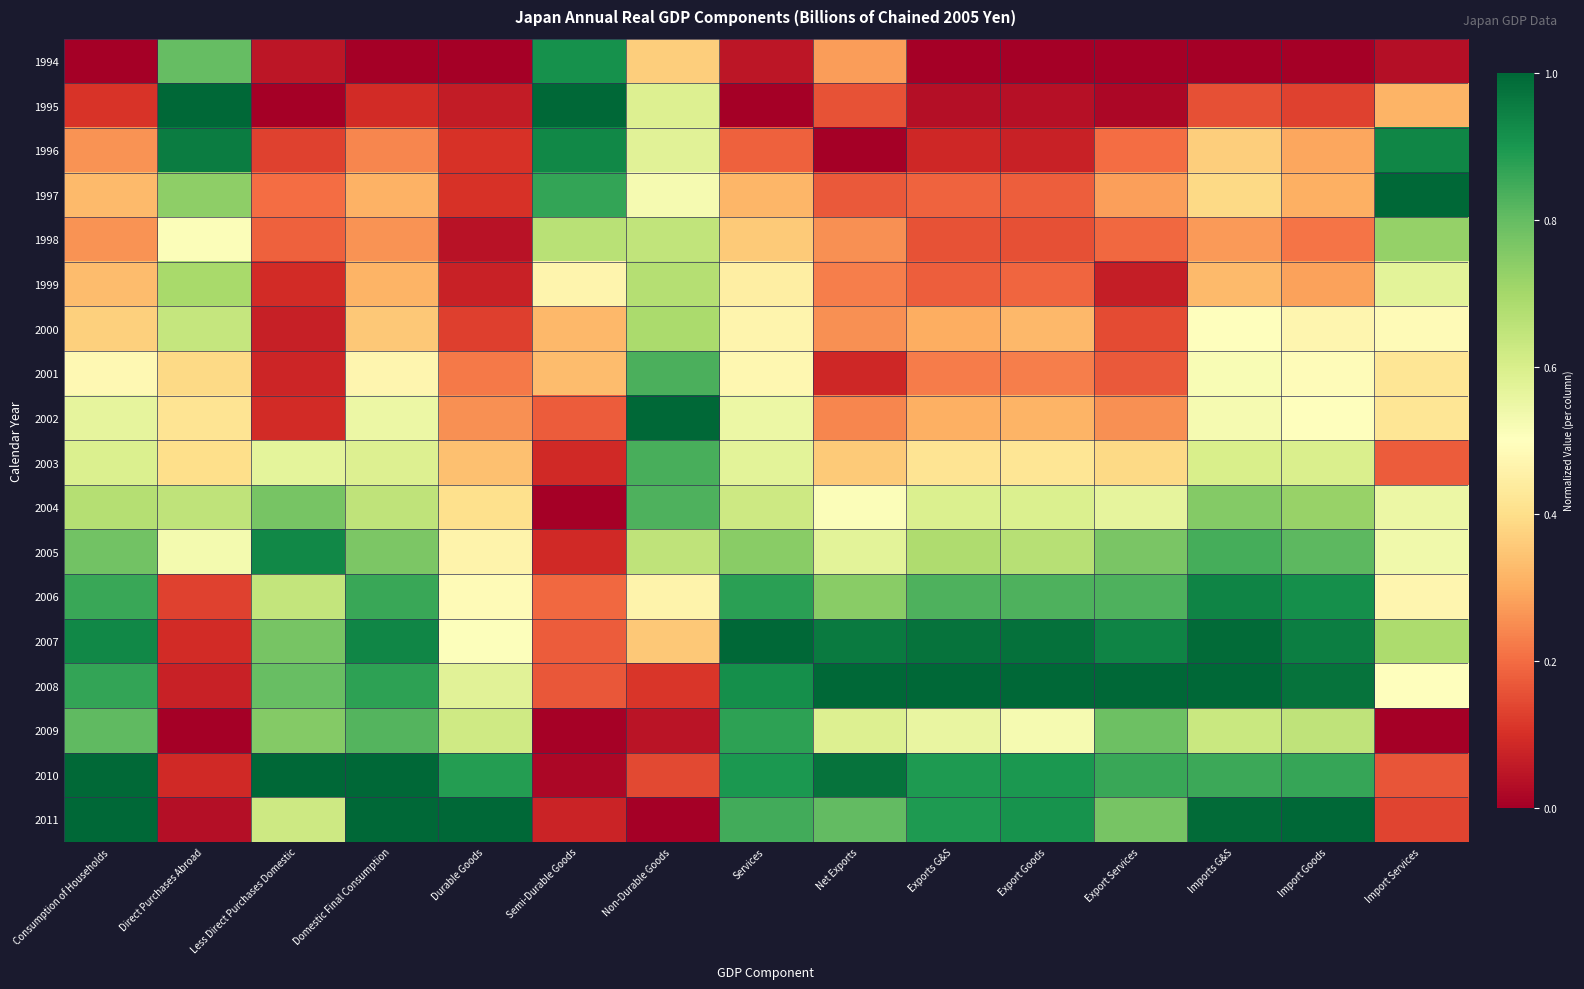

Reading left to right, extract all data points from this chart.

1994: Consumption of Households=0.0	Direct Purchases Abroad=0.8	Less Direct Purchases Domestic=0.0	Domestic Final Consumption=0.0	Durable Goods=0.0	Semi-Durable Goods=0.9	Non-Durable Goods=0.4	Services=0.0	Net Exports=0.3	Exports G&S=0.0	Export Goods=0.0	Export Services=0.0	Imports G&S=0.0	Import Goods=0.0	Import Services=0.0
1995: Consumption of Households=0.1	Direct Purchases Abroad=1.0	Less Direct Purchases Domestic=0.0	Domestic Final Consumption=0.1	Durable Goods=0.1	Semi-Durable Goods=1.0	Non-Durable Goods=0.6	Services=0.0	Net Exports=0.2	Exports G&S=0.0	Export Goods=0.0	Export Services=0.0	Imports G&S=0.2	Import Goods=0.1	Import Services=0.3
1996: Consumption of Households=0.3	Direct Purchases Abroad=1.0	Less Direct Purchases Domestic=0.1	Domestic Final Consumption=0.2	Durable Goods=0.1	Semi-Durable Goods=0.9	Non-Durable Goods=0.6	Services=0.2	Net Exports=0.0	Exports G&S=0.1	Export Goods=0.1	Export Services=0.2	Imports G&S=0.4	Import Goods=0.3	Import Services=0.9
1997: Consumption of Households=0.3	Direct Purchases Abroad=0.7	Less Direct Purchases Domestic=0.2	Domestic Final Consumption=0.3	Durable Goods=0.1	Semi-Durable Goods=0.9	Non-Durable Goods=0.5	Services=0.3	Net Exports=0.2	Exports G&S=0.2	Export Goods=0.2	Export Services=0.3	Imports G&S=0.4	Import Goods=0.3	Import Services=1.0
1998: Consumption of Households=0.3	Direct Purchases Abroad=0.5	Less Direct Purchases Domestic=0.2	Domestic Final Consumption=0.3	Durable Goods=0.0	Semi-Durable Goods=0.7	Non-Durable Goods=0.6	Services=0.4	Net Exports=0.3	Exports G&S=0.2	Export Goods=0.2	Export Services=0.2	Imports G&S=0.3	Import Goods=0.2	Import Services=0.7
1999: Consumption of Households=0.3	Direct Purchases Abroad=0.7	Less Direct Purchases Domestic=0.1	Domestic Final Consumption=0.3	Durable Goods=0.1	Semi-Durable Goods=0.5	Non-Durable Goods=0.7	Services=0.4	Net Exports=0.2	Exports G&S=0.2	Export Goods=0.2	Export Services=0.1	Imports G&S=0.3	Import Goods=0.3	Import Services=0.6
2000: Consumption of Households=0.4	Direct Purchases Abroad=0.6	Less Direct Purchases Domestic=0.1	Domestic Final Consumption=0.4	Durable Goods=0.1	Semi-Durable Goods=0.3	Non-Durable Goods=0.7	Services=0.5	Net Exports=0.3	Exports G&S=0.3	Export Goods=0.3	Export Services=0.1	Imports G&S=0.5	Import Goods=0.5	Import Services=0.5
2001: Consumption of Households=0.5	Direct Purchases Abroad=0.4	Less Direct Purchases Domestic=0.1	Domestic Final Consumption=0.5	Durable Goods=0.2	Semi-Durable Goods=0.3	Non-Durable Goods=0.8	Services=0.5	Net Exports=0.1	Exports G&S=0.2	Export Goods=0.2	Export Services=0.2	Imports G&S=0.5	Import Goods=0.5	Import Services=0.4
2002: Consumption of Households=0.6	Direct Purchases Abroad=0.4	Less Direct Purchases Domestic=0.1	Domestic Final Consumption=0.6	Durable Goods=0.3	Semi-Durable Goods=0.2	Non-Durable Goods=1.0	Services=0.5	Net Exports=0.2	Exports G&S=0.3	Export Goods=0.3	Export Services=0.3	Imports G&S=0.5	Import Goods=0.5	Import Services=0.4
2003: Consumption of Households=0.6	Direct Purchases Abroad=0.4	Less Direct Purchases Domestic=0.6	Domestic Final Consumption=0.6	Durable Goods=0.3	Semi-Durable Goods=0.1	Non-Durable Goods=0.8	Services=0.6	Net Exports=0.4	Exports G&S=0.4	Export Goods=0.4	Export Services=0.4	Imports G&S=0.6	Import Goods=0.6	Import Services=0.2
2004: Consumption of Households=0.7	Direct Purchases Abroad=0.7	Less Direct Purchases Domestic=0.8	Domestic Final Consumption=0.7	Durable Goods=0.4	Semi-Durable Goods=0.0	Non-Durable Goods=0.8	Services=0.6	Net Exports=0.5	Exports G&S=0.6	Export Goods=0.6	Export Services=0.6	Imports G&S=0.8	Import Goods=0.7	Import Services=0.5
2005: Consumption of Households=0.8	Direct Purchases Abroad=0.5	Less Direct Purchases Domestic=0.9	Domestic Final Consumption=0.8	Durable Goods=0.5	Semi-Durable Goods=0.1	Non-Durable Goods=0.6	Services=0.7	Net Exports=0.6	Exports G&S=0.7	Export Goods=0.7	Export Services=0.8	Imports G&S=0.8	Import Goods=0.8	Import Services=0.5
2006: Consumption of Households=0.9	Direct Purchases Abroad=0.1	Less Direct Purchases Domestic=0.6	Domestic Final Consumption=0.9	Durable Goods=0.5	Semi-Durable Goods=0.2	Non-Durable Goods=0.5	Services=0.9	Net Exports=0.7	Exports G&S=0.8	Export Goods=0.8	Export Services=0.8	Imports G&S=0.9	Import Goods=0.9	Import Services=0.5
2007: Consumption of Households=0.9	Direct Purchases Abroad=0.1	Less Direct Purchases Domestic=0.8	Domestic Final Consumption=0.9	Durable Goods=0.5	Semi-Durable Goods=0.2	Non-Durable Goods=0.4	Services=1.0	Net Exports=1.0	Exports G&S=1.0	Export Goods=1.0	Export Services=0.9	Imports G&S=1.0	Import Goods=1.0	Import Services=0.7
2008: Consumption of Households=0.9	Direct Purchases Abroad=0.1	Less Direct Purchases Domestic=0.8	Domestic Final Consumption=0.9	Durable Goods=0.6	Semi-Durable Goods=0.2	Non-Durable Goods=0.1	Services=0.9	Net Exports=1.0	Exports G&S=1.0	Export Goods=1.0	Export Services=1.0	Imports G&S=1.0	Import Goods=1.0	Import Services=0.5
2009: Consumption of Households=0.8	Direct Purchases Abroad=0.0	Less Direct Purchases Domestic=0.8	Domestic Final Consumption=0.8	Durable Goods=0.6	Semi-Durable Goods=0.0	Non-Durable Goods=0.0	Services=0.9	Net Exports=0.6	Exports G&S=0.6	Export Goods=0.5	Export Services=0.8	Imports G&S=0.6	Import Goods=0.7	Import Services=0.0
2010: Consumption of Households=1.0	Direct Purchases Abroad=0.1	Less Direct Purchases Domestic=1.0	Domestic Final Consumption=1.0	Durable Goods=0.9	Semi-Durable Goods=0.0	Non-Durable Goods=0.1	Services=0.9	Net Exports=1.0	Exports G&S=0.9	Export Goods=0.9	Export Services=0.9	Imports G&S=0.9	Import Goods=0.9	Import Services=0.2
2011: Consumption of Households=1.0	Direct Purchases Abroad=0.0	Less Direct Purchases Domestic=0.6	Domestic Final Consumption=1.0	Durable Goods=1.0	Semi-Durable Goods=0.1	Non-Durable Goods=0.0	Services=0.8	Net Exports=0.8	Exports G&S=0.9	Export Goods=0.9	Export Services=0.8	Imports G&S=1.0	Import Goods=1.0	Import Services=0.1